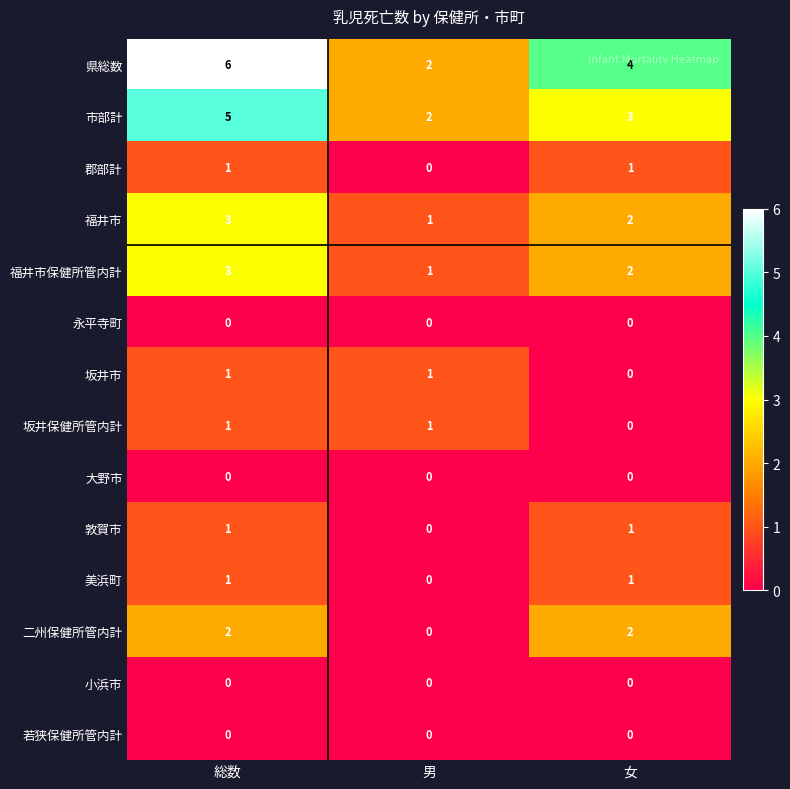

What is the difference between the highest and lowest values at 総数?

6